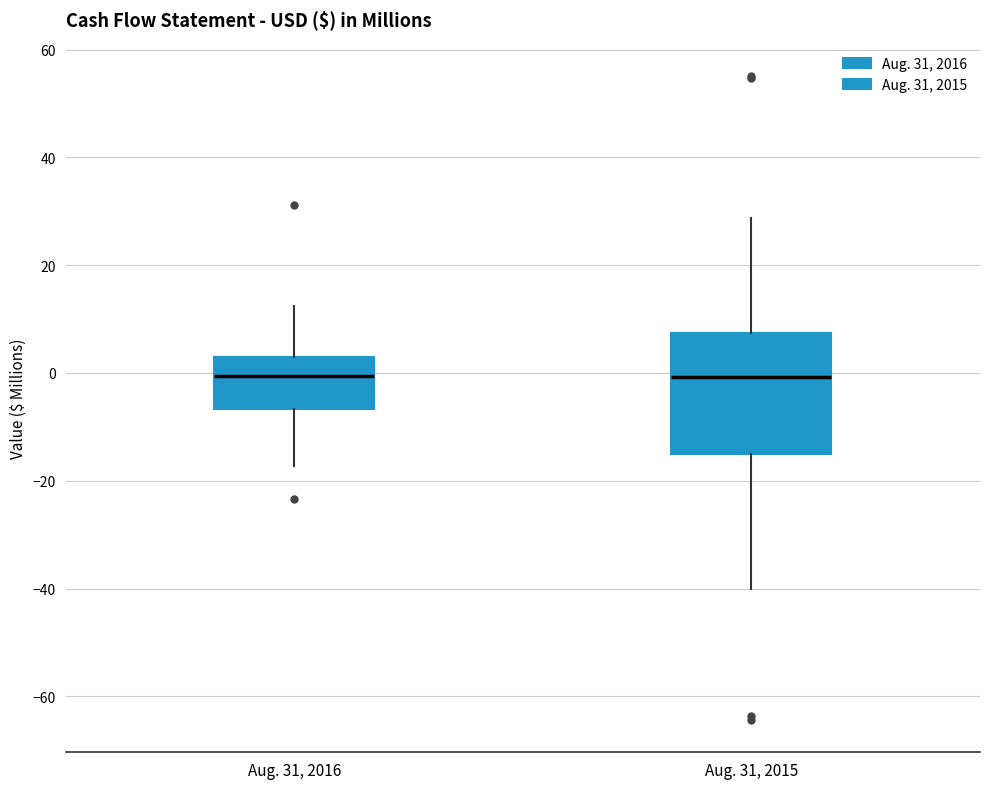

Comparing the boxes themselves (not the whiskers), which one is the tallest?

Aug. 31, 2015